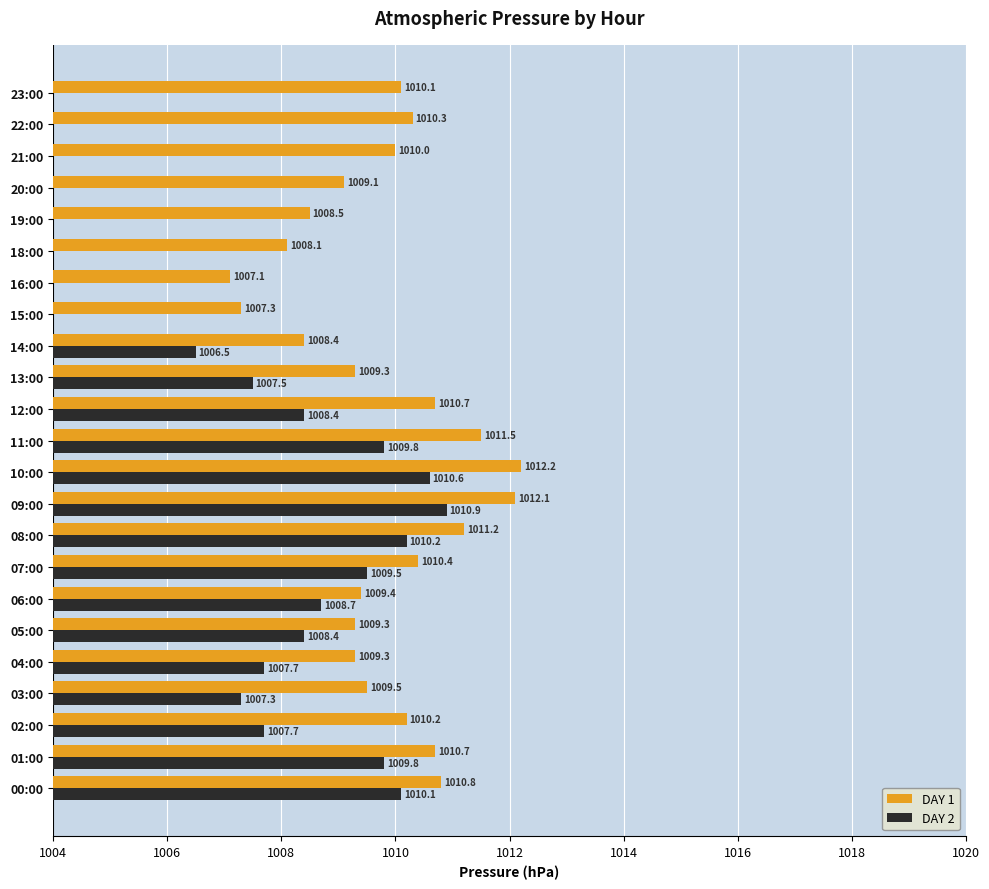

The DAY 2 series shows 357.5 at 00:00. True or false?

False